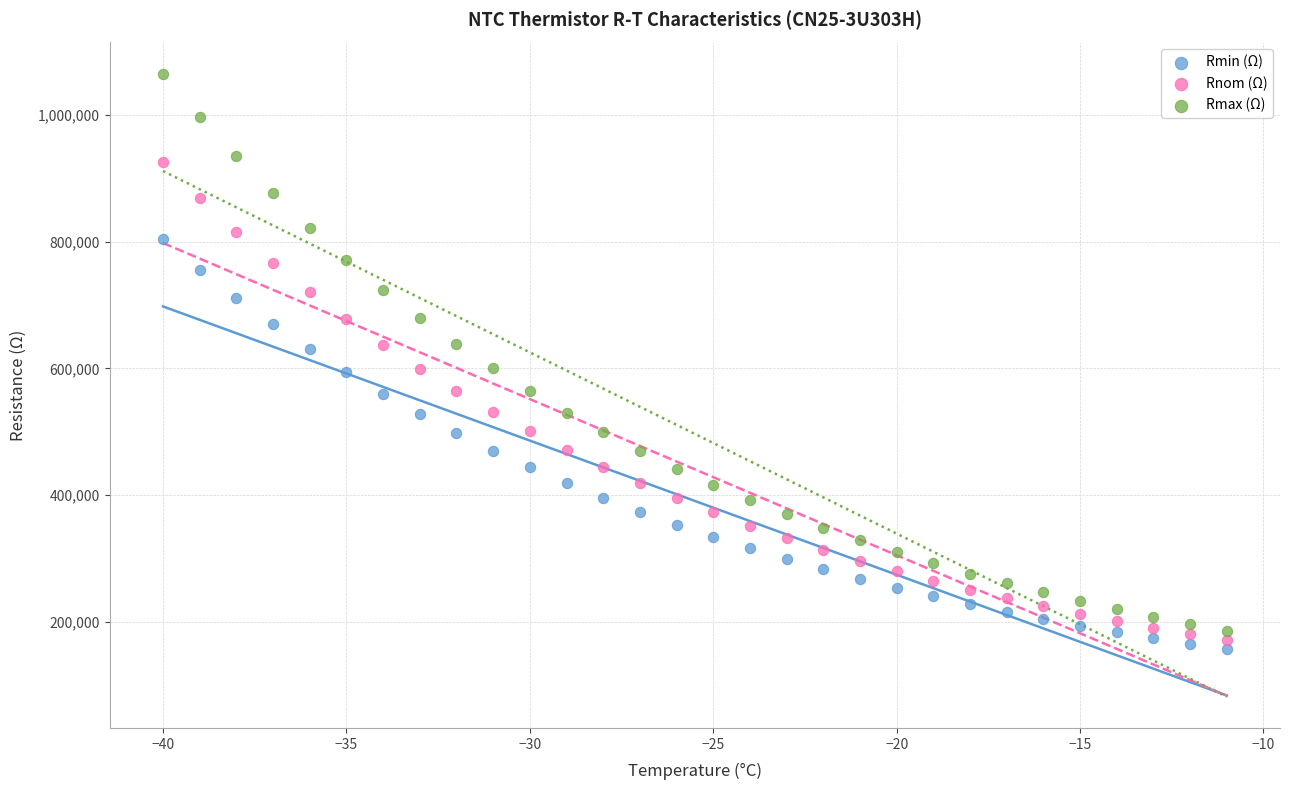

What are all the series names shown in the legend?

Rmin (Ω), Rnom (Ω), Rmax (Ω)